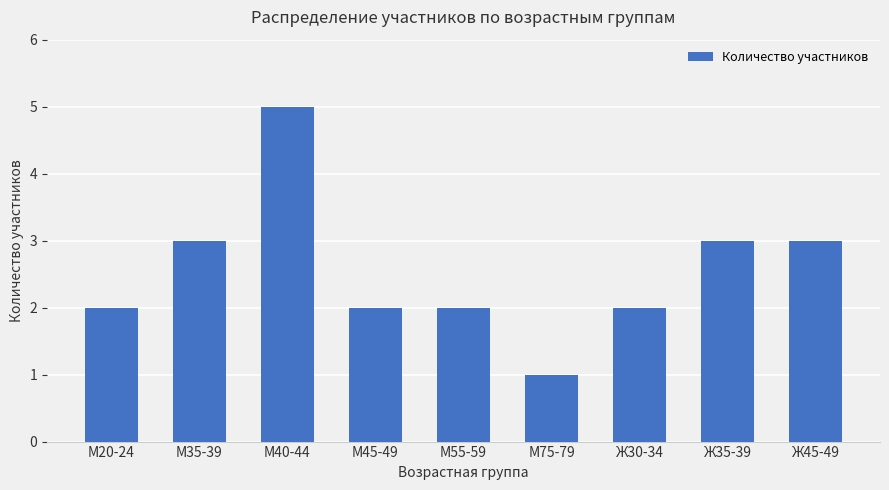

Count the number of data series in this chart.

1